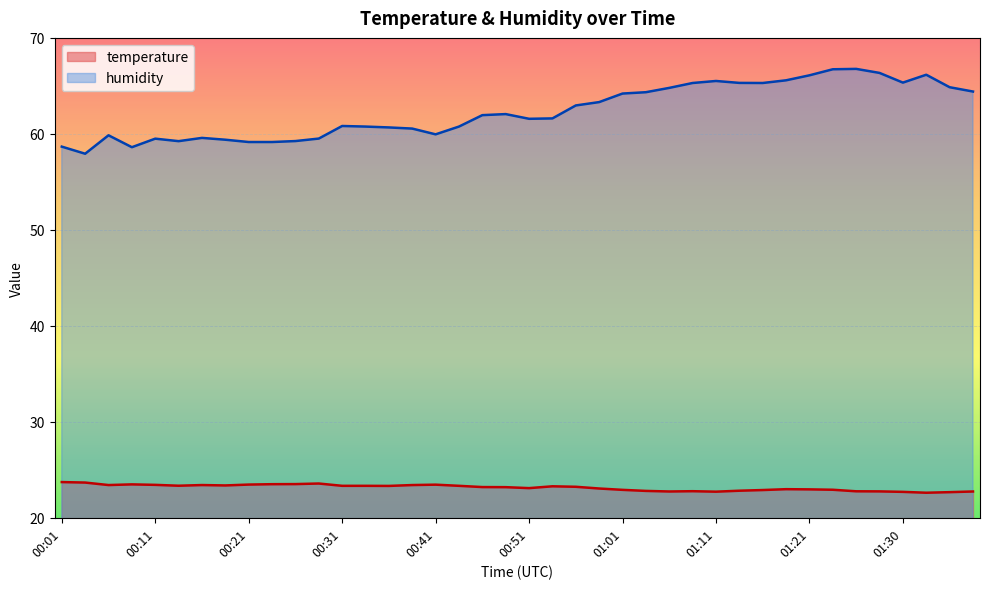

What is the difference between the maximum and second lowest values in the humidity series?

8.2